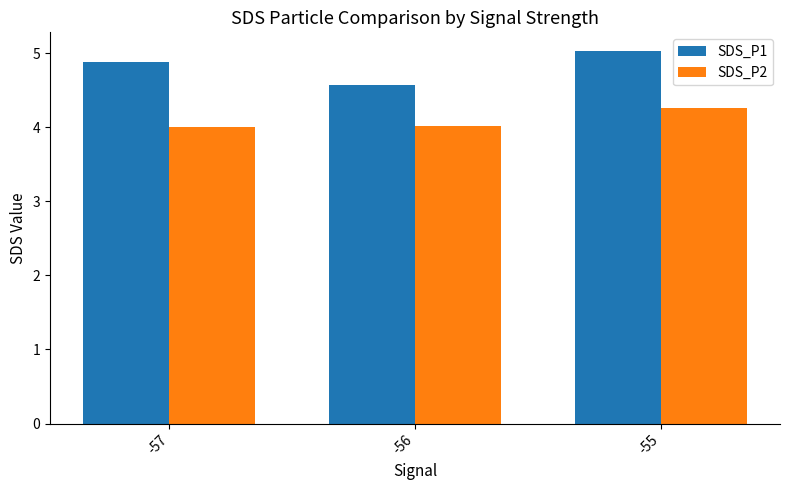

What is the approximate value of SDS_P1 at -56?

4.6